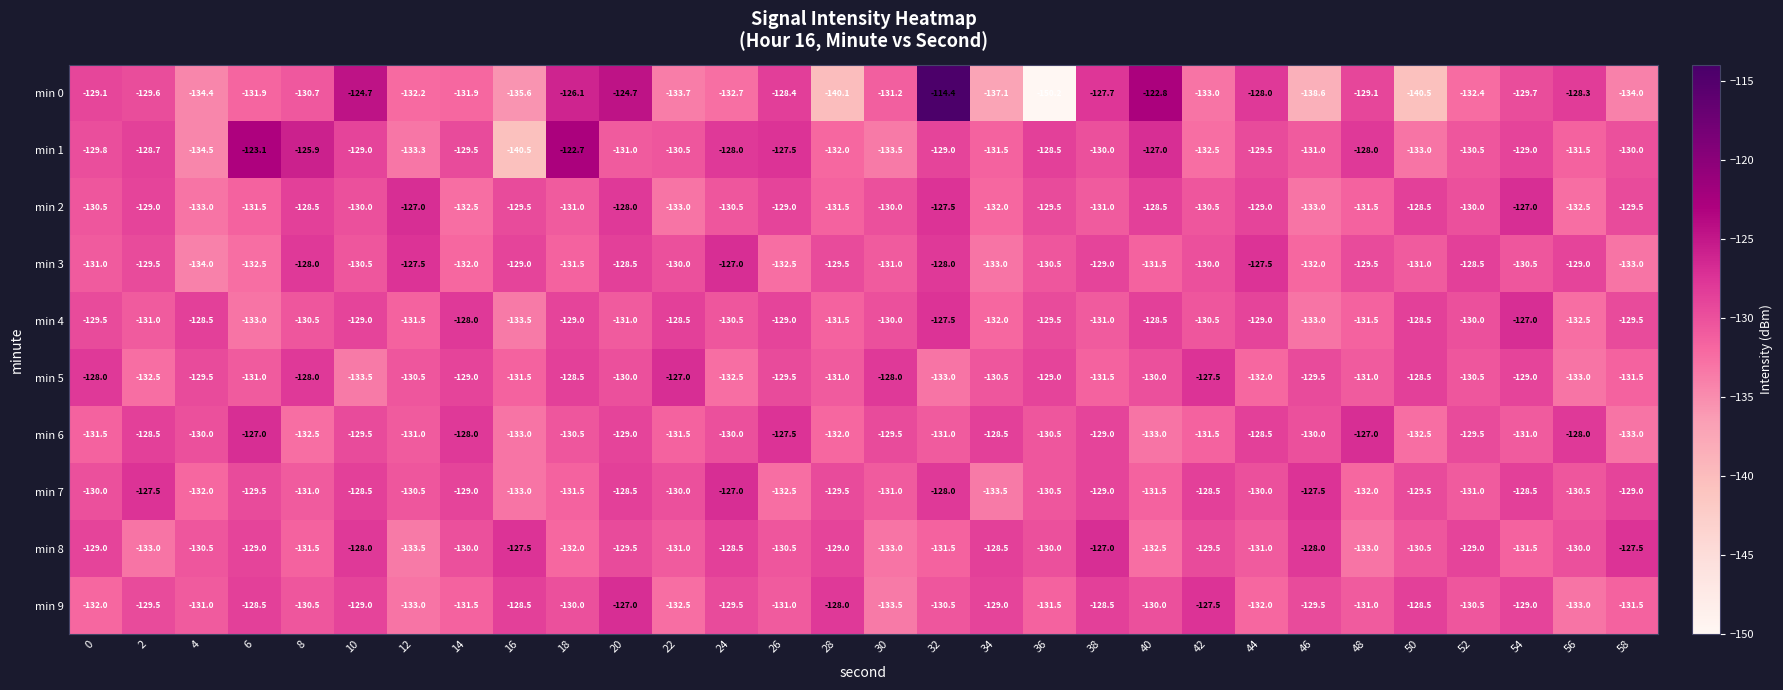

What is the difference between the min 9 values at 28 and 20?

1.0